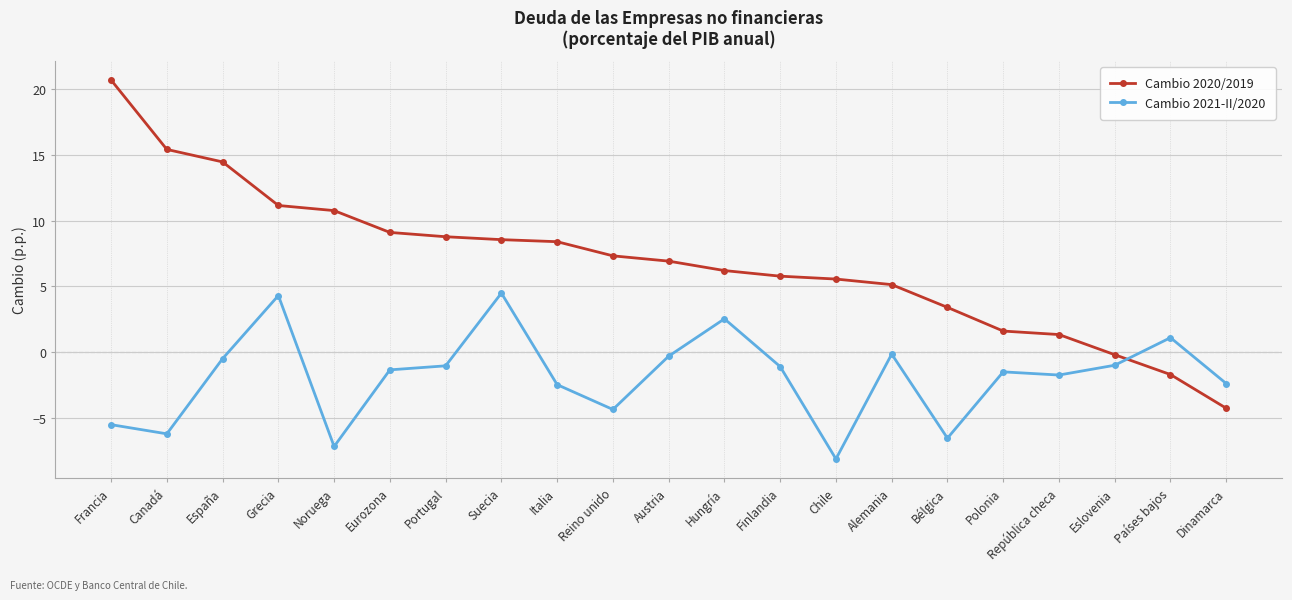

At Portugal, list the series in order from smallest to largest.

Cambio 2021-II/2020, Cambio 2020/2019